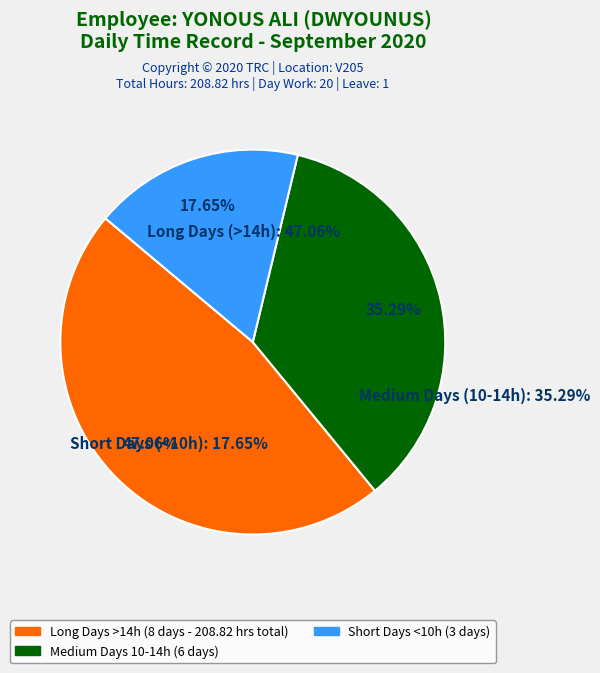

Is the sum of Day Work and Absenses greater than half?

Yes